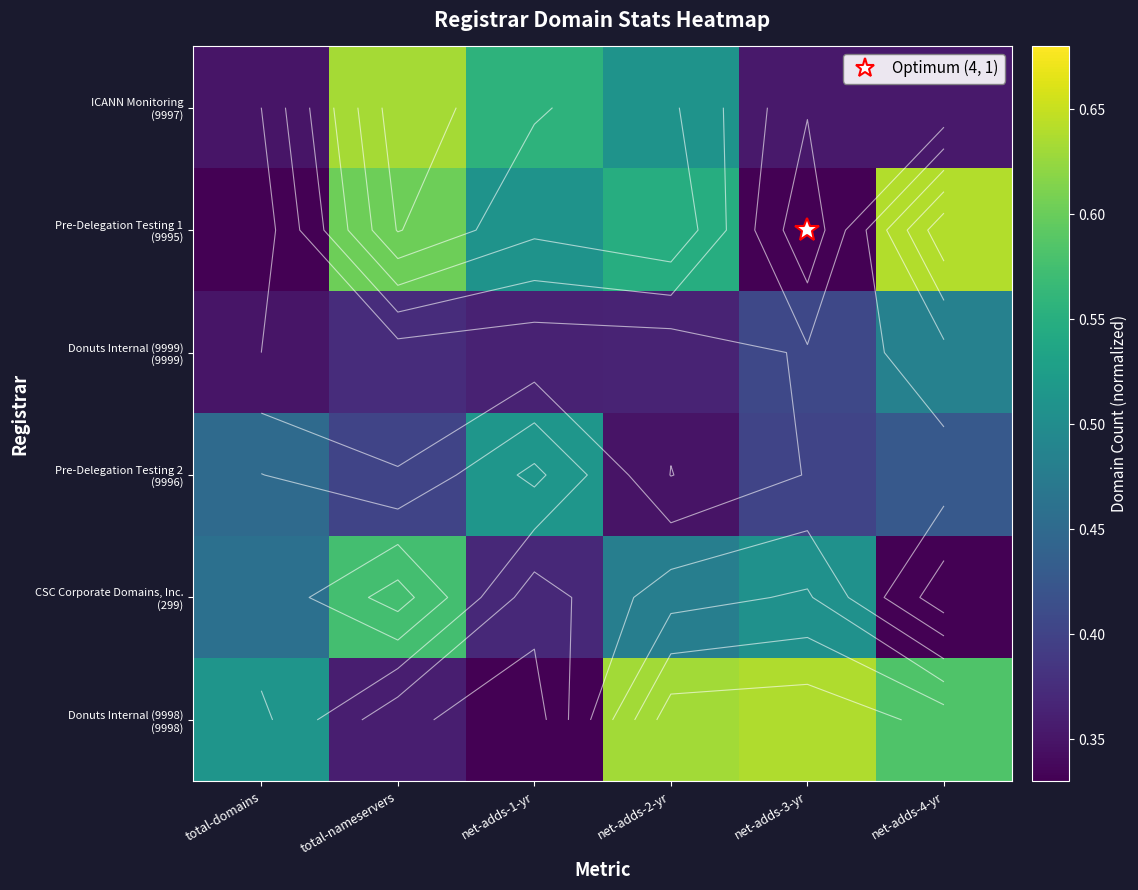

Rank the series by their maximum value, from highest to lowest.

Pre-Delegation Testing 1 (9995), Donuts Internal (9998) (9998), ICANN Monitoring (9997), CSC Corporate Domains, Inc. (299), Pre-Delegation Testing 2 (9996), Donuts Internal (9999) (9999)